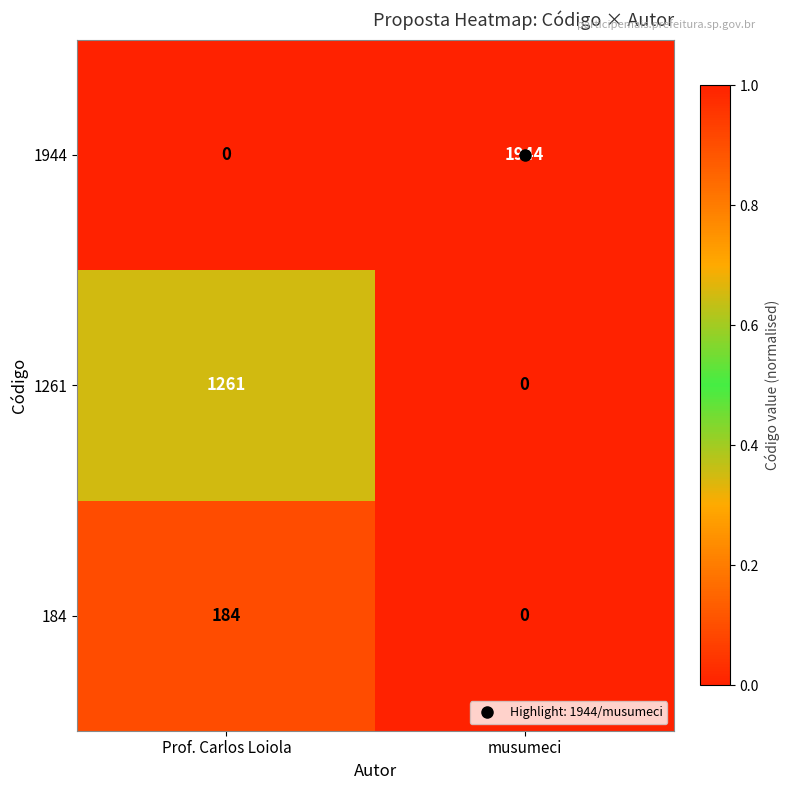

Which series has the largest total across all categories?

1944